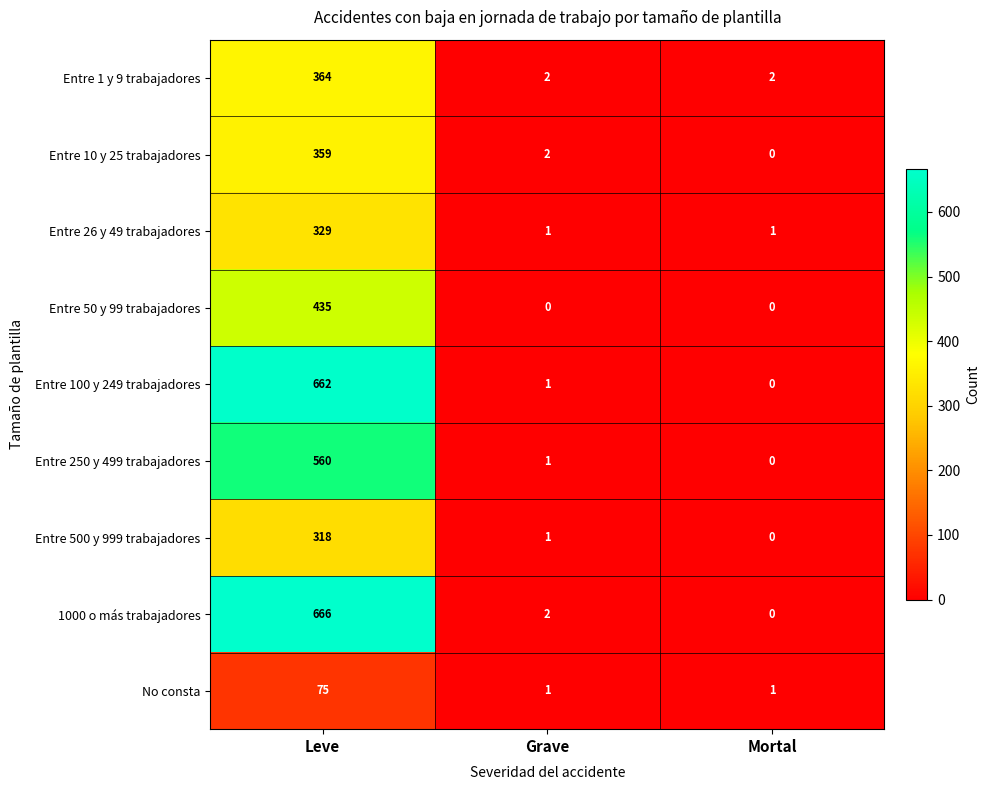

At which category is the sum across all series the highest?

Leve